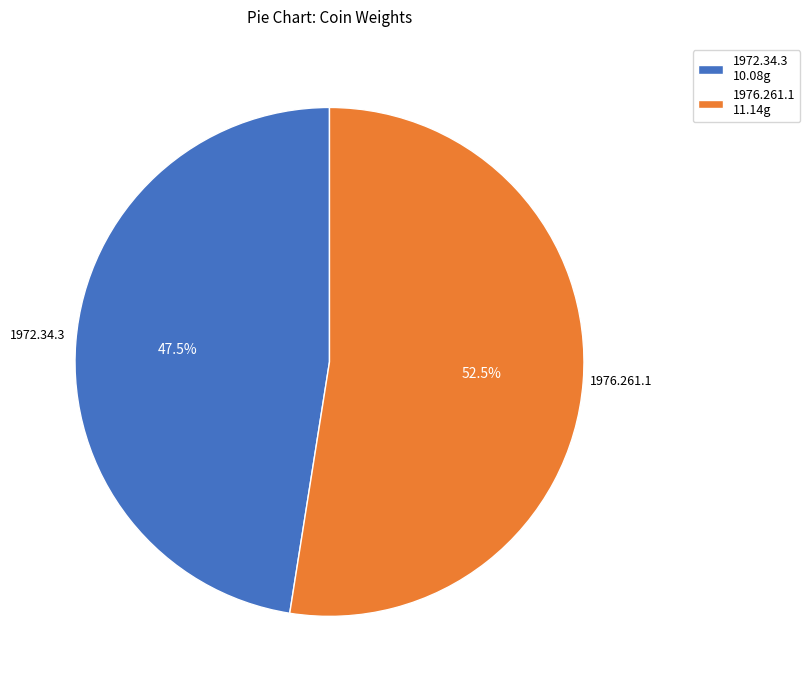

Is there any slice that represents more than half of the pie?

Yes